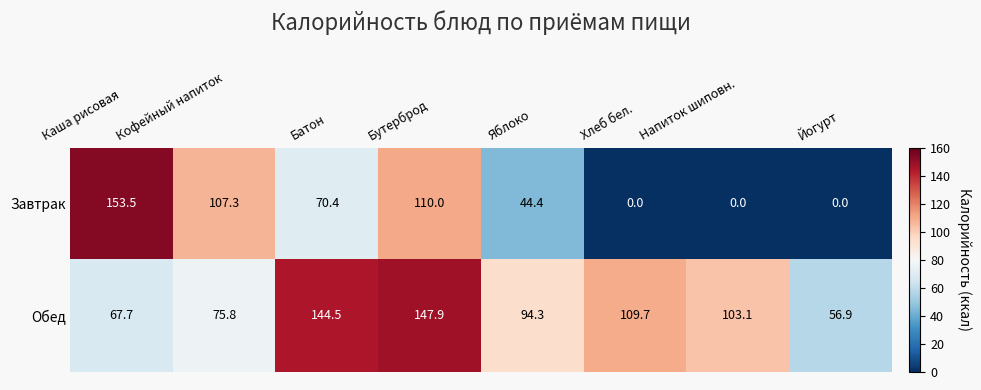

The value of Обед at Бутерброд is 147.9. True or false?

True